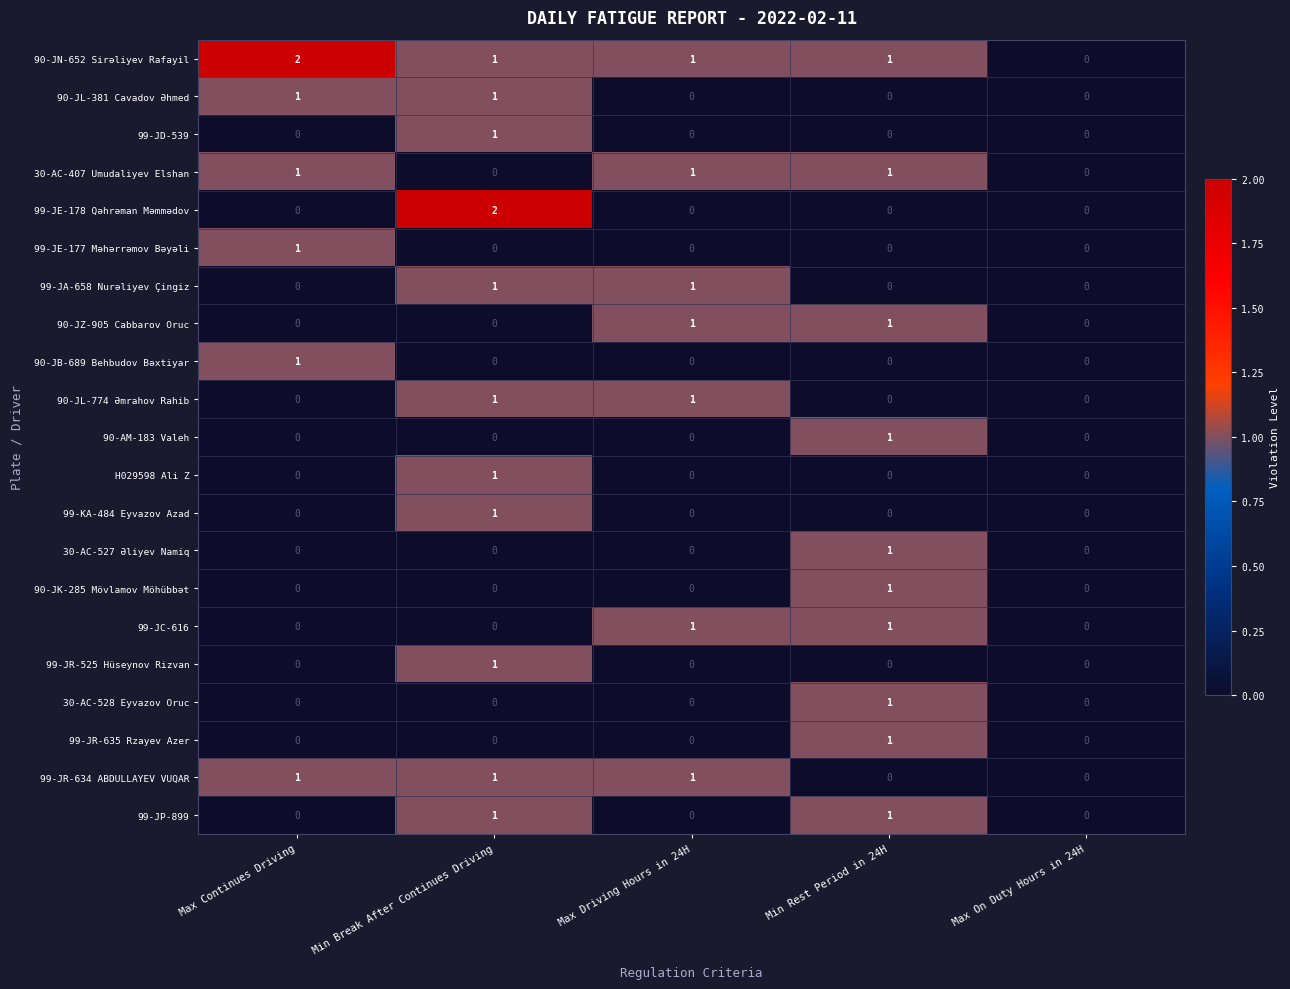

The value of 99-JP-899 at Max Driving Hours in 24H is 0. True or false?

True